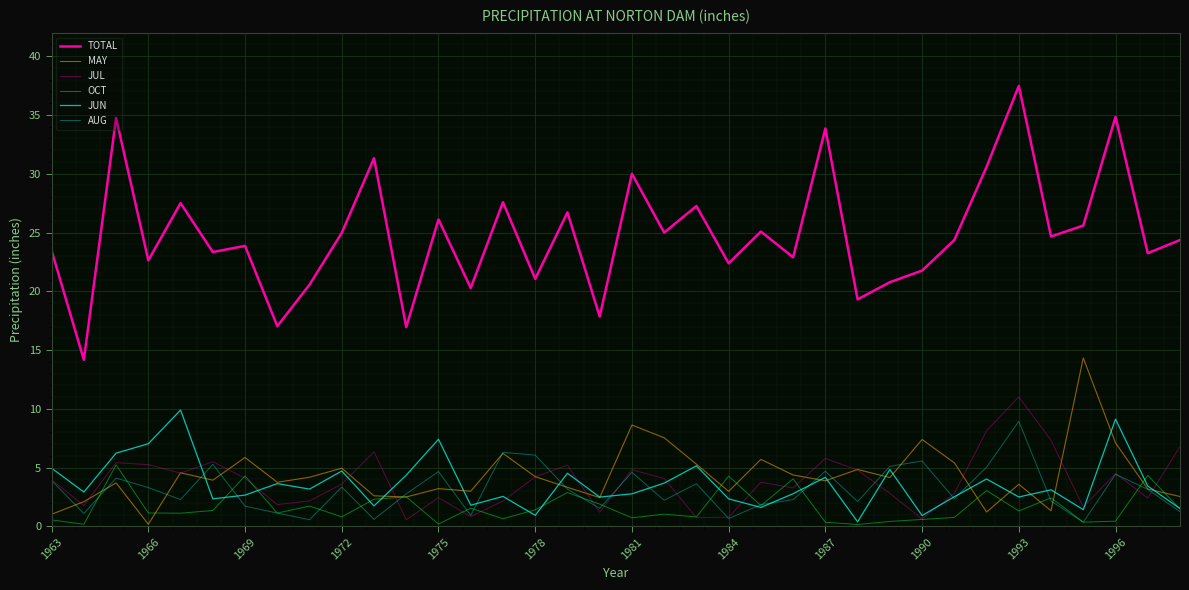

Is this an area chart (filled region under the line)?

No